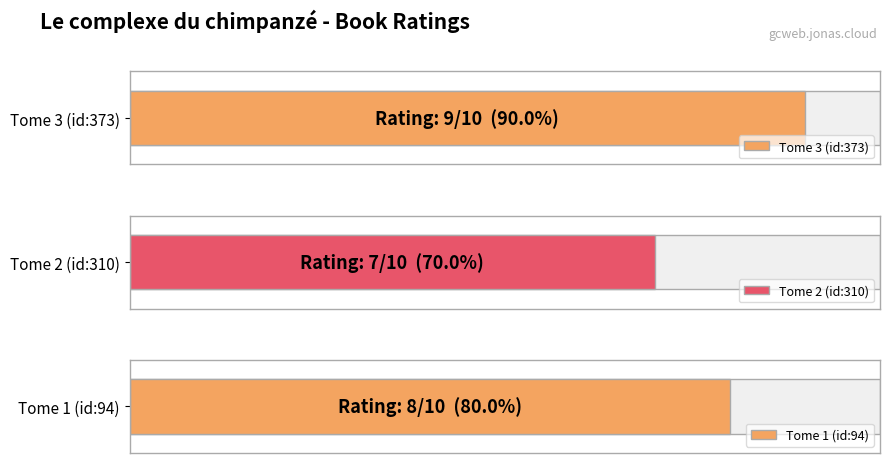

What is the minimum value shown in the chart?

7